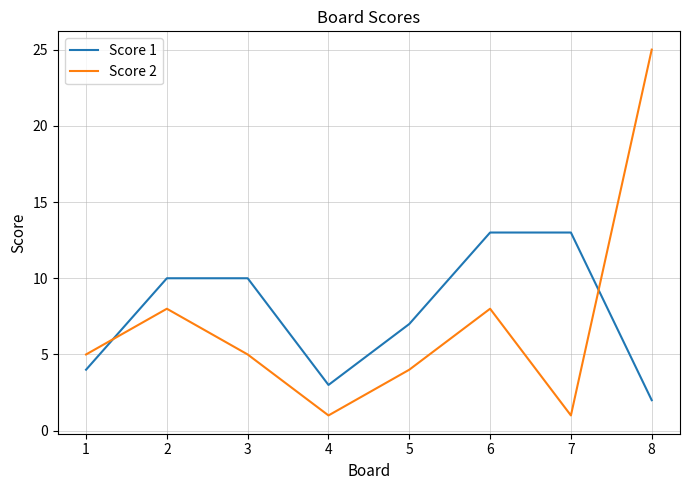

True or false: Score 1 has more than 2 interior local peaks.

False